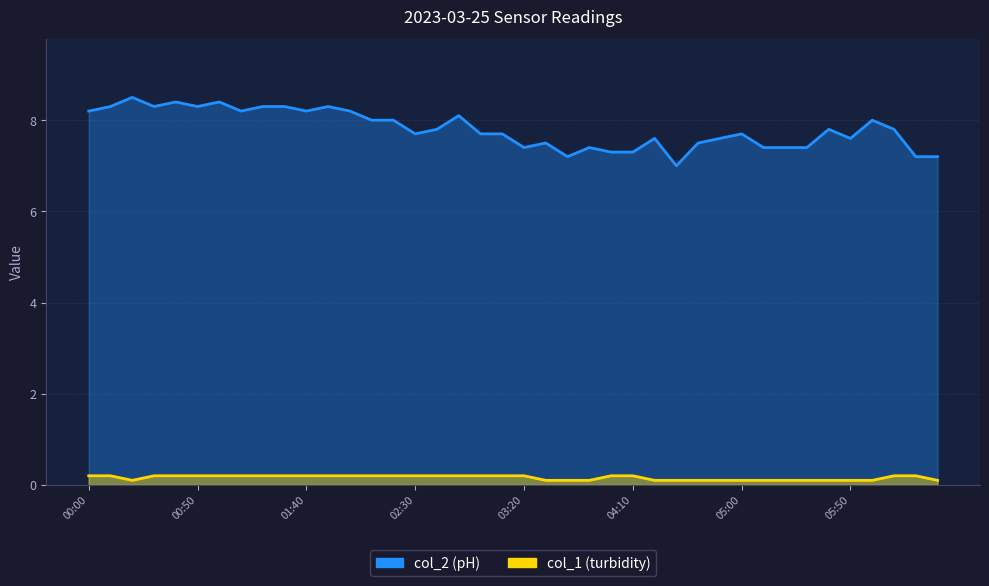

Between 05:50 and 25, which series saw the biggest shift?

col_2